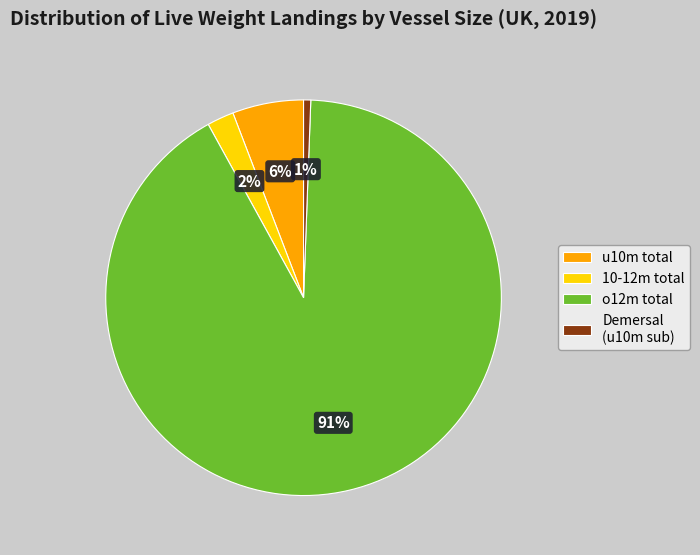

Which slice represents more than half of the pie?

o12m total